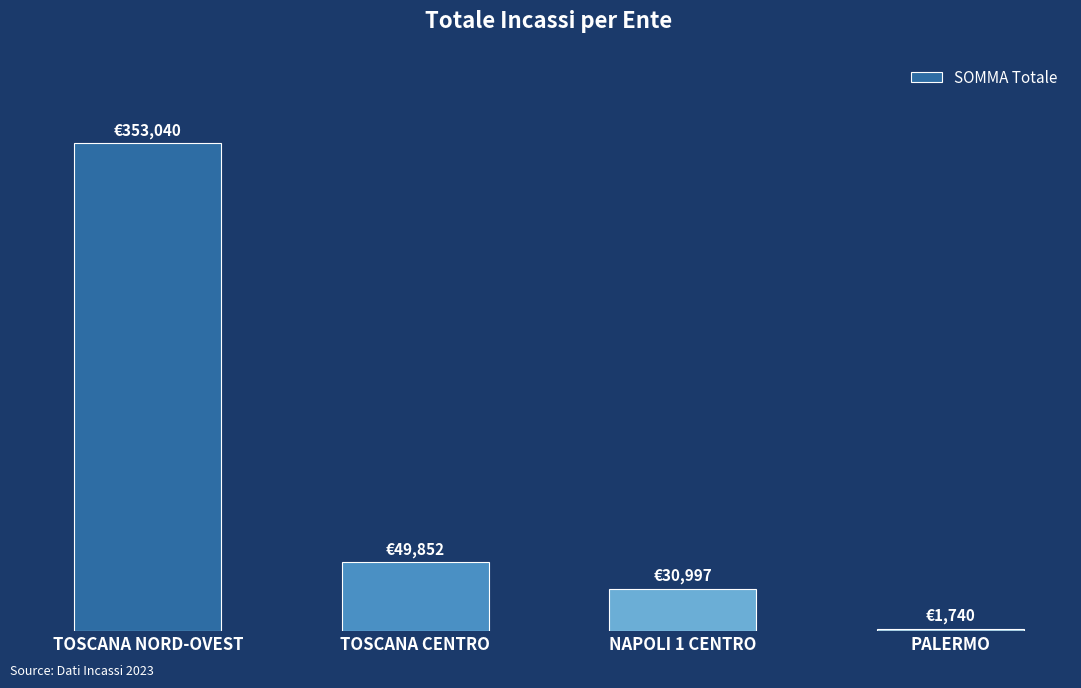

What is the change in value from TOSCANA CENTRO to NAPOLI 1 CENTRO?

-18855.6